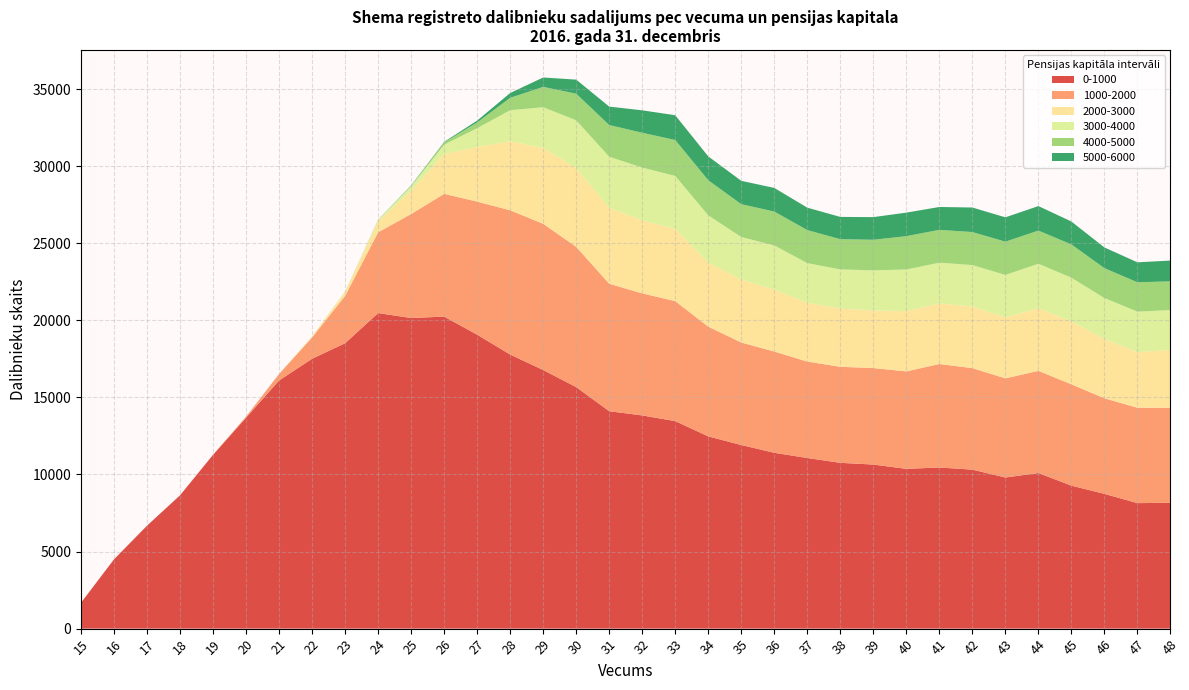

Reading left to right, extract all data points from this chart.

0-1000: 15=1680	16=4497	17=6680	18=8650	19=11275	20=13686	21=16095	22=17505	23=18513	24=20468	25=20146	26=20239	27=19065	28=17777	29=16773	30=15665	31=14102	32=13829	33=13460	34=12468	35=11910	36=11405	37=11068	38=10754	39=10642	40=10364	41=10451	42=10312	43=9802	44=10094	45=9274	46=8740	47=8141	48=8160
1000-2000: 15=0	16=0	17=0	18=1	19=6	20=68	21=425	22=1382	23=3074	24=5241	25=6748	26=7962	27=8632	28=9356	29=9487	30=9097	31=8269	32=7915	33=7782	34=7118	35=6647	36=6569	37=6254	38=6230	39=6259	40=6322	41=6712	42=6585	43=6431	44=6626	45=6574	46=6200	47=6185	48=6168
2000-3000: 15=0	16=0	17=0	18=0	19=0	20=1	21=12	22=70	23=250	24=712	25=1518	26=2580	27=3544	28=4479	29=4917	30=5102	31=4925	32=4735	33=4691	34=4149	35=4085	36=4012	37=3812	38=3772	39=3732	40=3911	41=3931	42=3995	43=3957	44=4062	45=4078	46=3848	47=3605	48=3756
3000-4000: 15=0	16=0	17=0	18=0	19=0	20=0	21=0	22=6	23=29	24=84	25=274	26=611	27=1218	28=2015	29=2642	30=3108	31=3311	32=3425	33=3430	34=3071	35=2760	36=2869	37=2574	38=2545	39=2603	40=2698	41=2643	42=2689	43=2752	44=2887	45=2835	46=2655	47=2629	48=2578
4000-5000: 15=0	16=0	17=0	18=0	19=0	20=0	21=0	22=0	23=3	24=12	25=47	26=141	27=375	28=803	29=1320	30=1724	31=2057	32=2259	33=2330	34=2275	35=2129	36=2197	37=2142	38=1960	39=1986	40=2162	41=2129	42=2141	43=2158	44=2149	45=2159	46=1939	47=1904	48=1864
5000-6000: 15=0	16=0	17=0	18=0	19=0	20=0	21=0	22=0	23=0	24=7	25=18	26=39	27=120	28=313	29=609	30=914	31=1196	32=1456	33=1606	34=1548	35=1514	36=1533	37=1455	38=1444	39=1470	40=1526	41=1483	42=1593	43=1577	44=1590	45=1487	46=1342	47=1296	48=1348